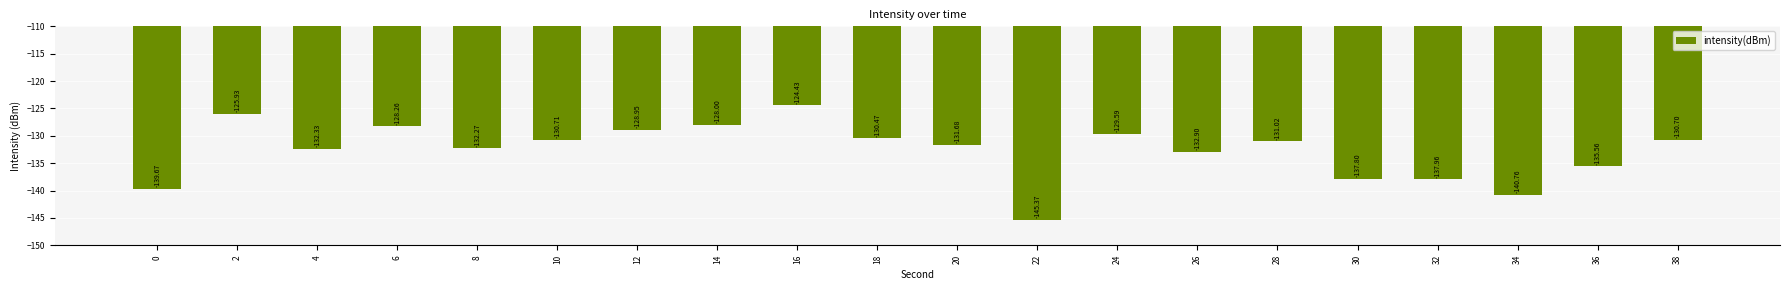

What is the change in value from 16 to 22?

-20.9